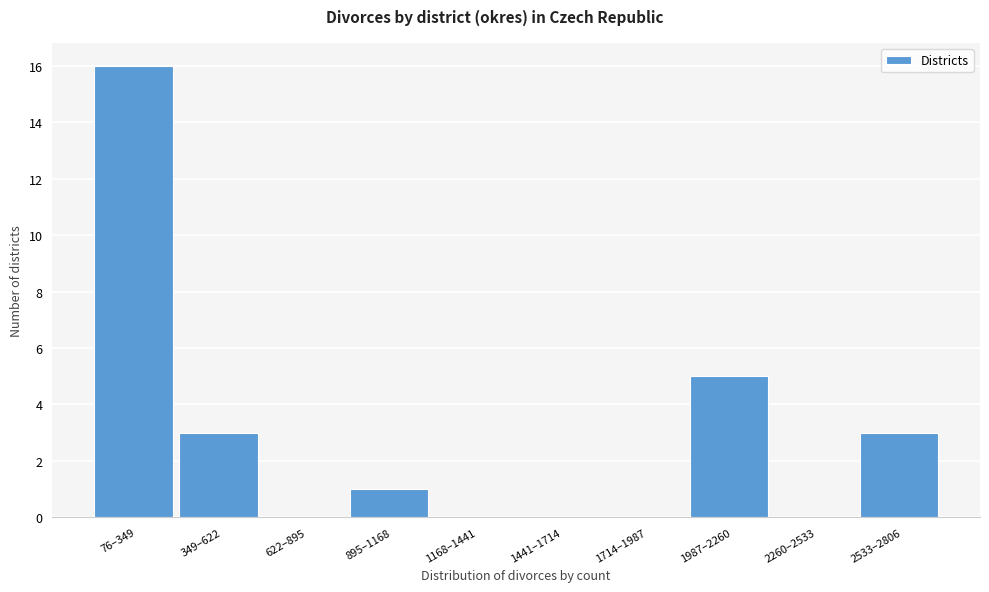

Reading left to right, transcribe all the data shown in this chart.

76–349=16	349–622=3	622–895=0	895–1168=1	1168–1441=0	1441–1714=0	1714–1987=0	1987–2260=5	2260–2533=0	2533–2806=3